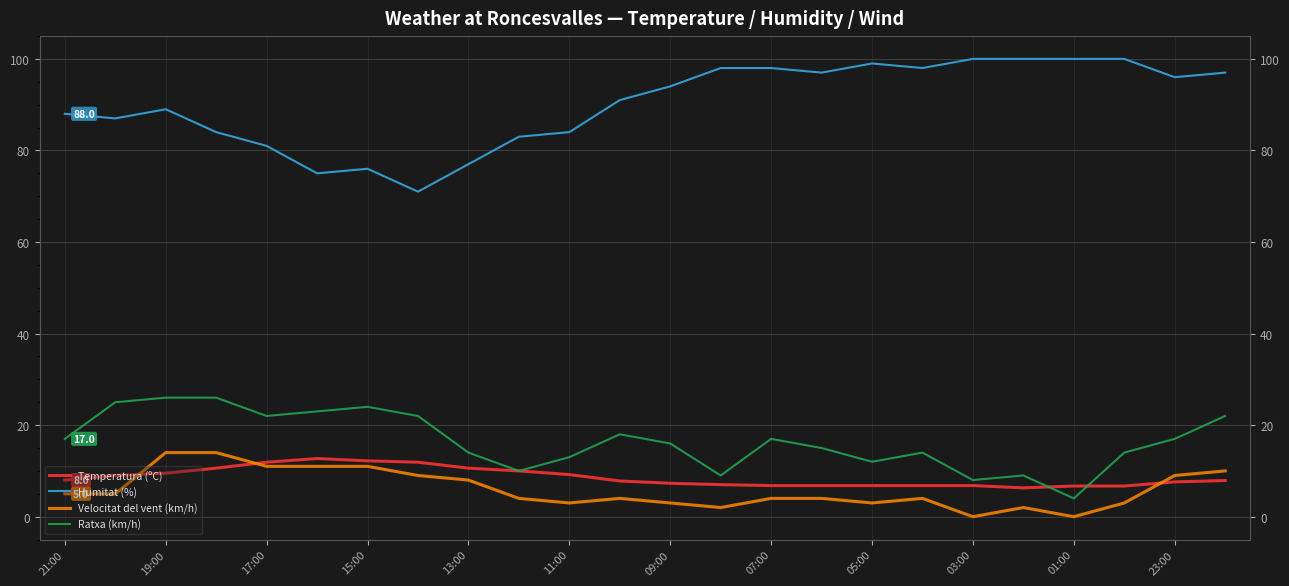

Rank the series at 17 from highest to lowest value.

Humitat (%), Ratxa (km/h), Temperatura (ºC), Velocitat del vent (km/h)